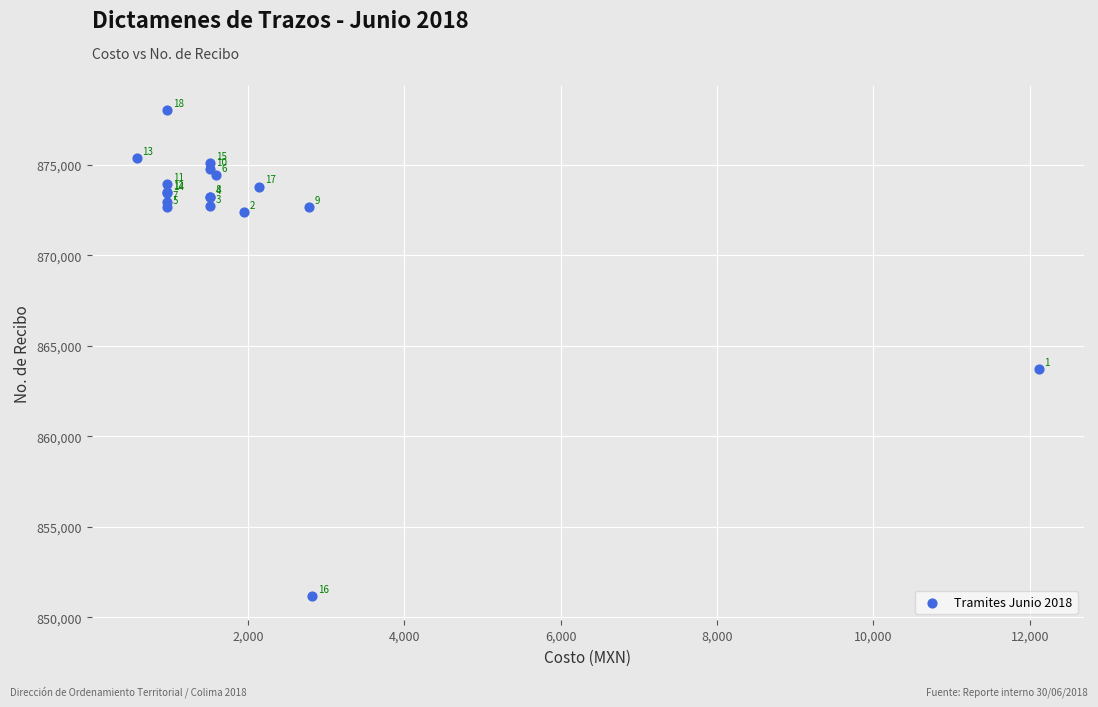

What Y value in the scatter plot is closest to 864618?

863723